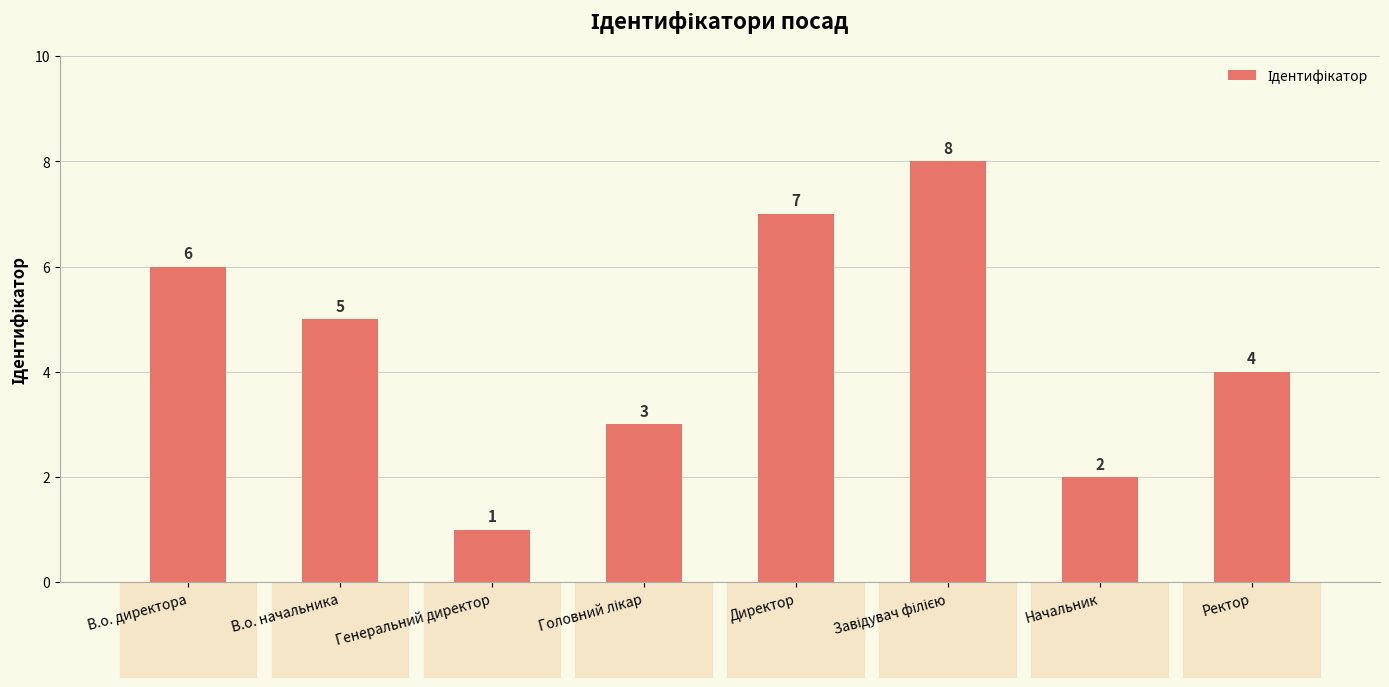

Which has a higher value, Генеральний директор or Начальник?

Начальник